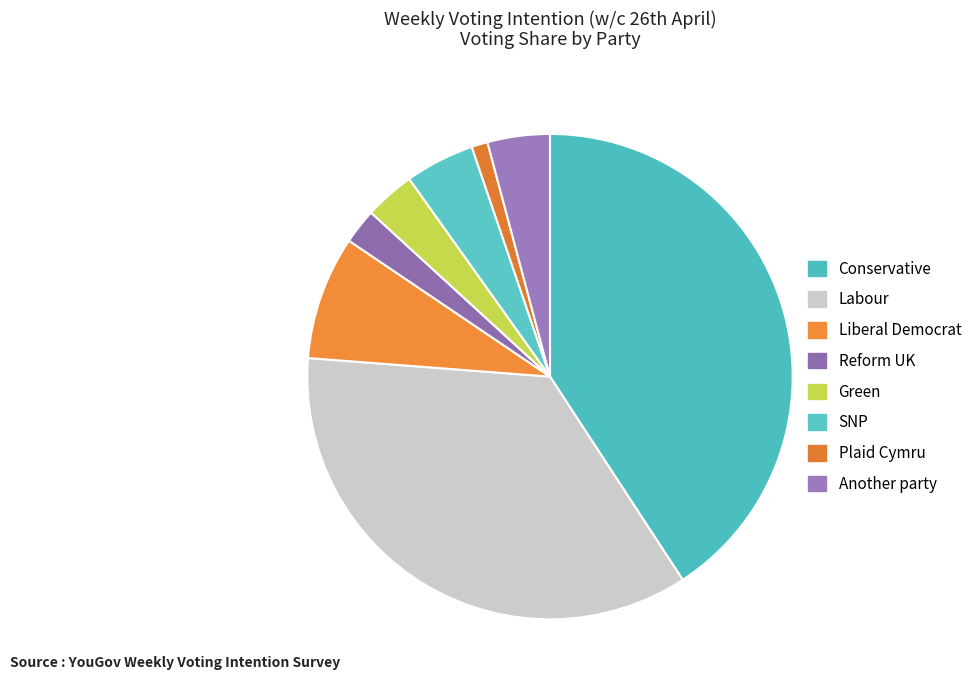

True or false: Another party accounts for 4% of the total.

True